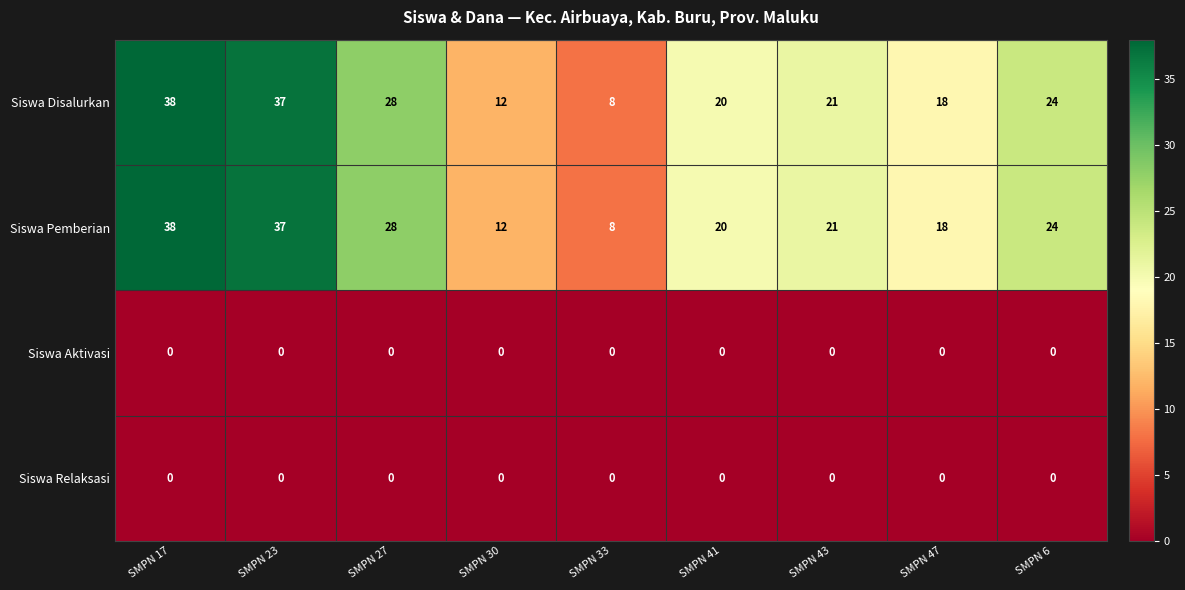

What is the difference between the second highest and minimum values in the Siswa Pemberian series?

29